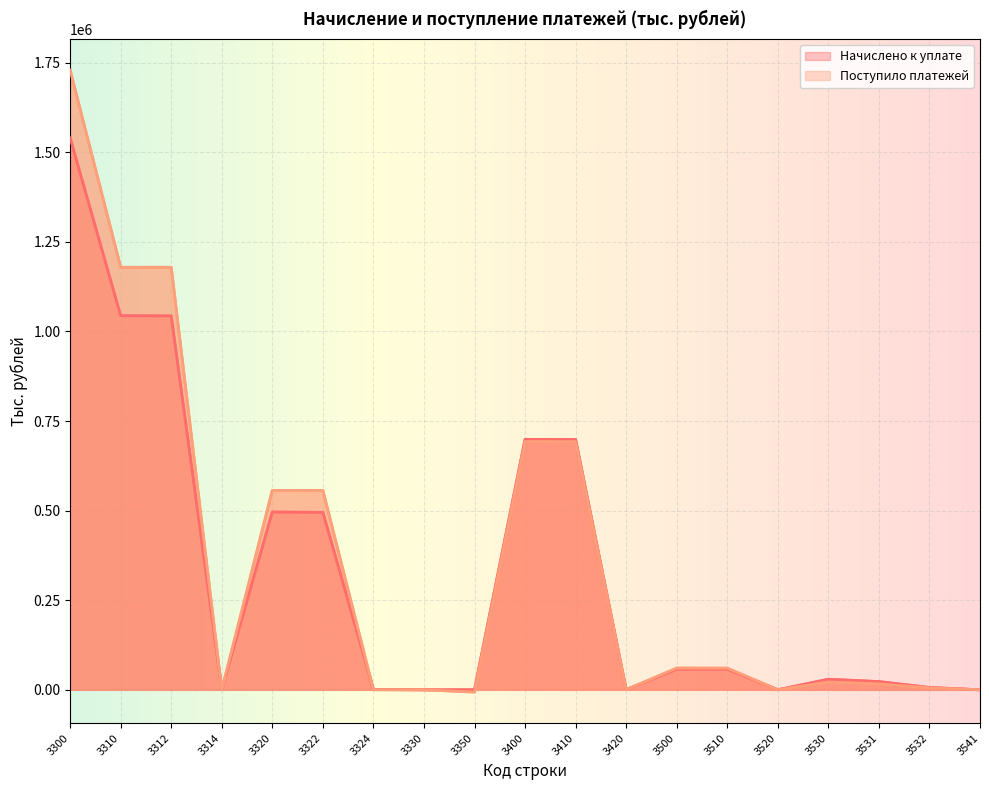

Which series ends up on top after the final intersection of Поступило платежей and Начислено к уплате?

Поступило платежей